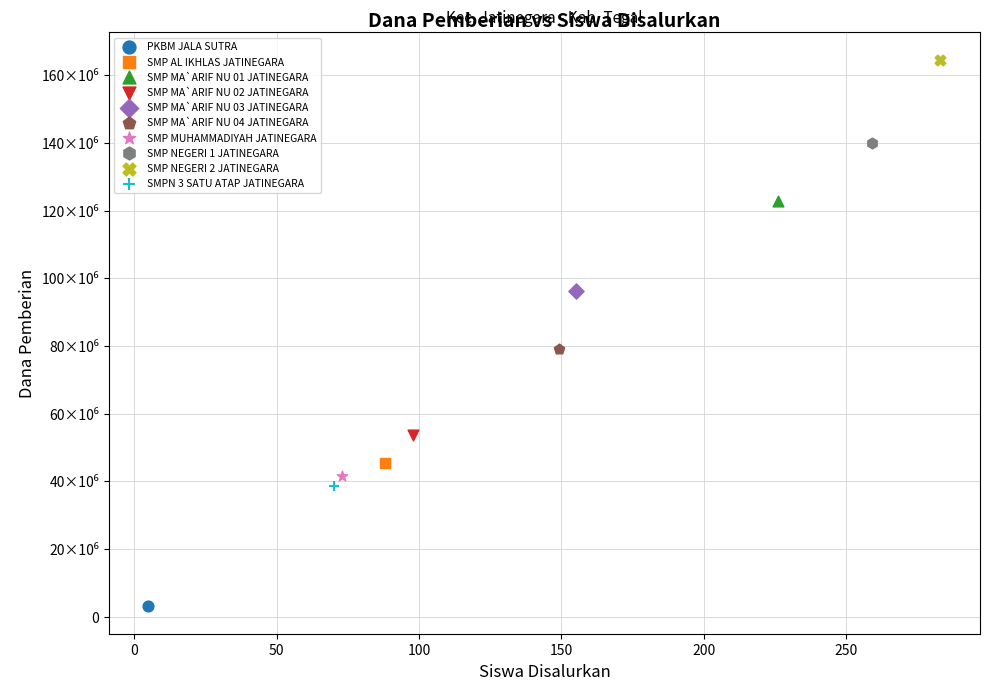

What are all the series names shown in the legend?

PKBM JALA SUTRA, SMP AL IKHLAS JATINEGARA, SMP MA`ARIF NU 01 JATINEGARA, SMP MA`ARIF NU 02 JATINEGARA, SMP MA`ARIF NU 03 JATINEGARA, SMP MA`ARIF NU 04 JATINEGARA, SMP MUHAMMADIYAH JATINEGARA, SMP NEGERI 1 JATINEGARA, SMP NEGERI 2 JATINEGARA, SMPN 3 SATU ATAP JATINEGARA